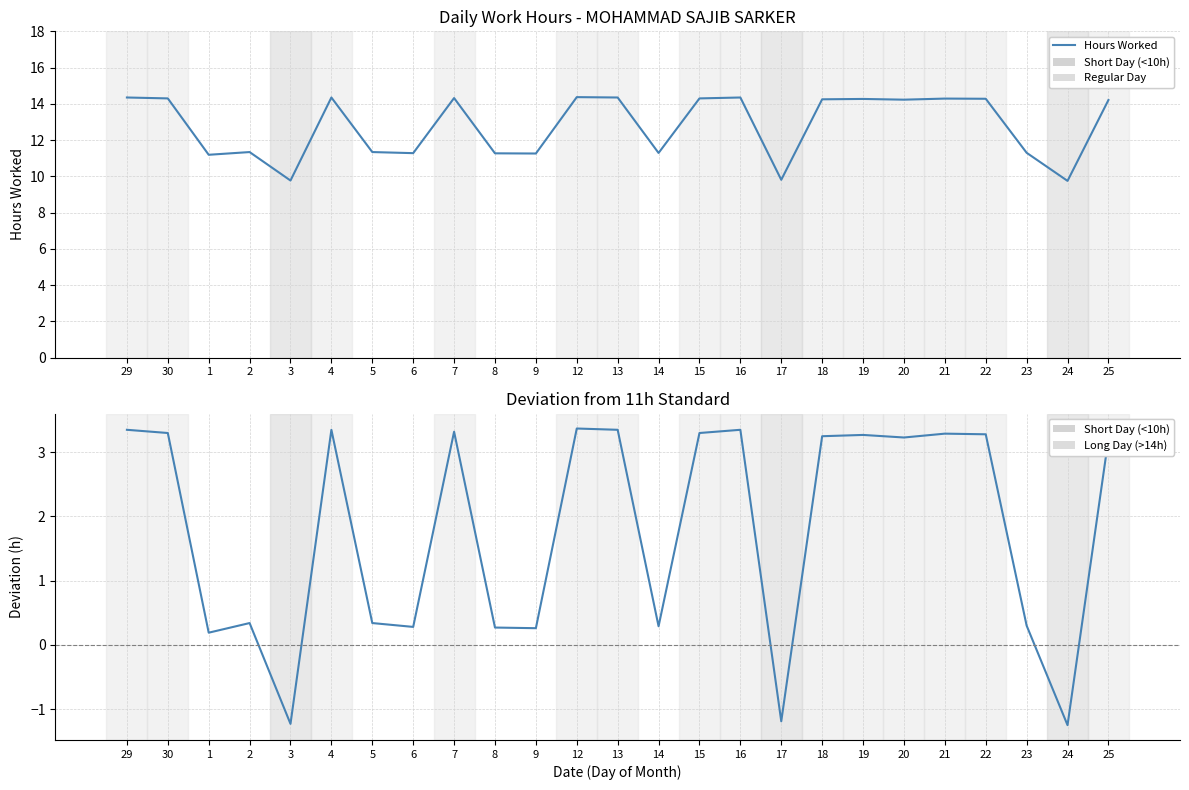

Which series has the widest spread of values?

Hours Worked